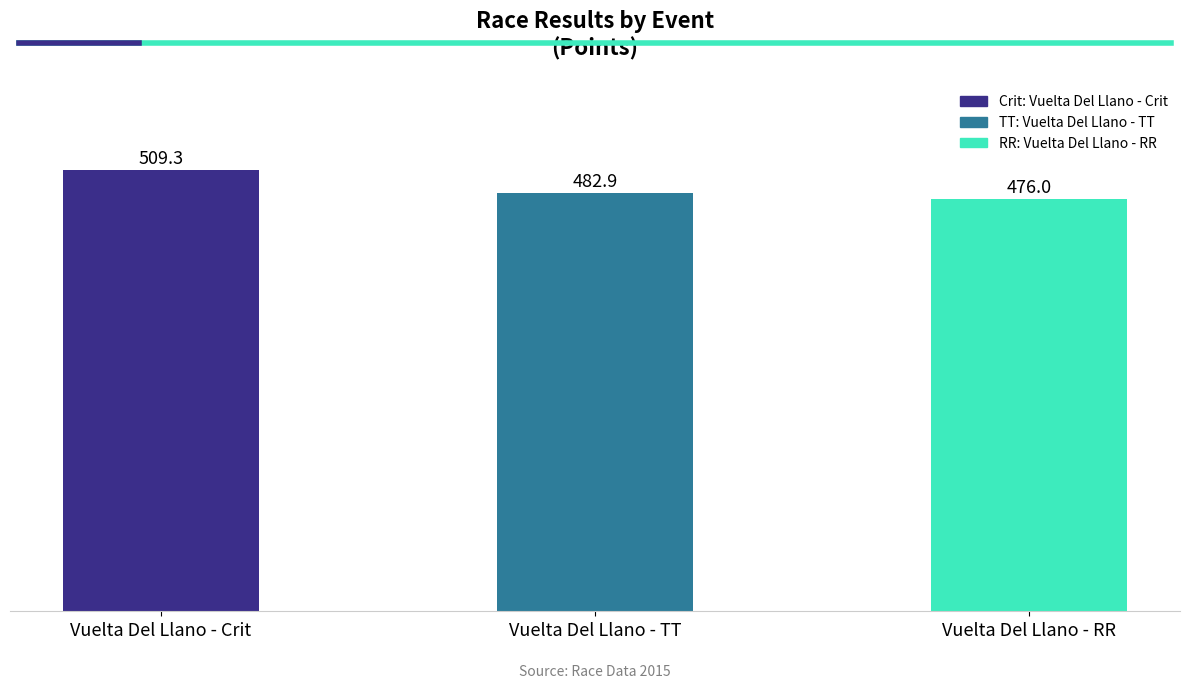

What is the approximate value at Vuelta Del Llano - Crit?

509.3